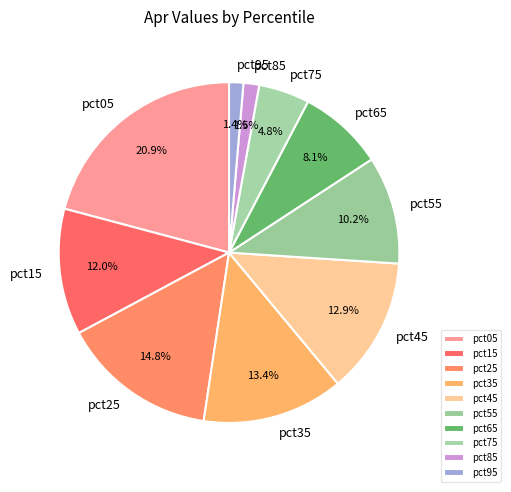

How many slices are in this pie chart?

10